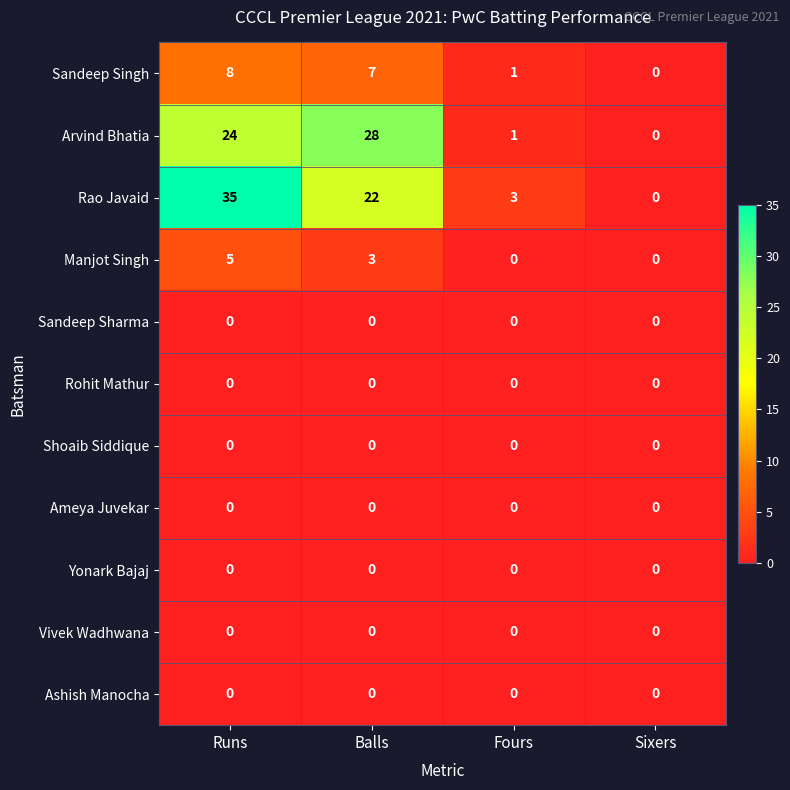

Which series changed the most between Fours and Sixers?

Rao Javaid